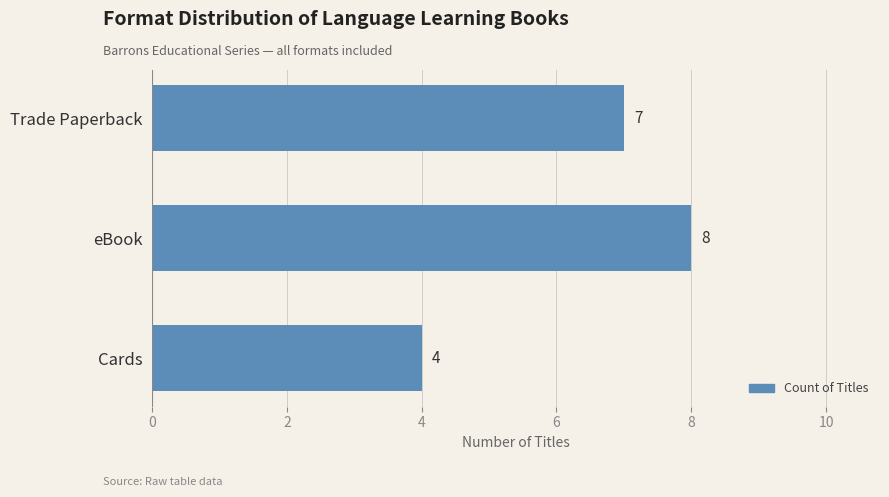

Reading top to bottom, list all the values displayed in this chart.

7	8	4